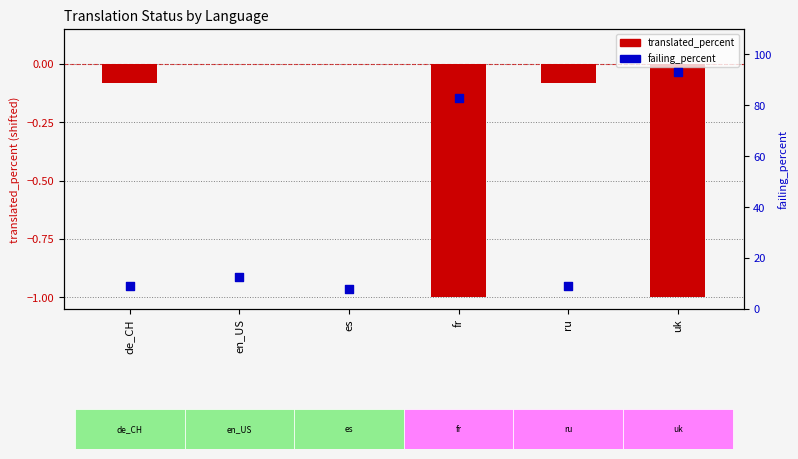

Which series reaches the minimum Y coordinate?

translated_percent (normalized)